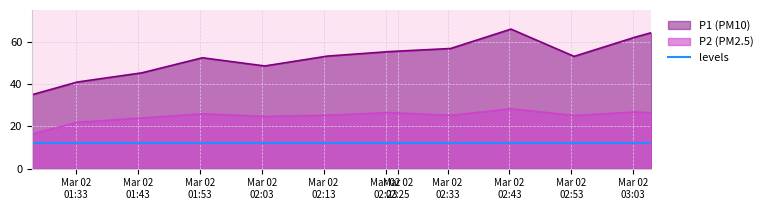

What position from the right is 2024-03-02T02:43:15?

4